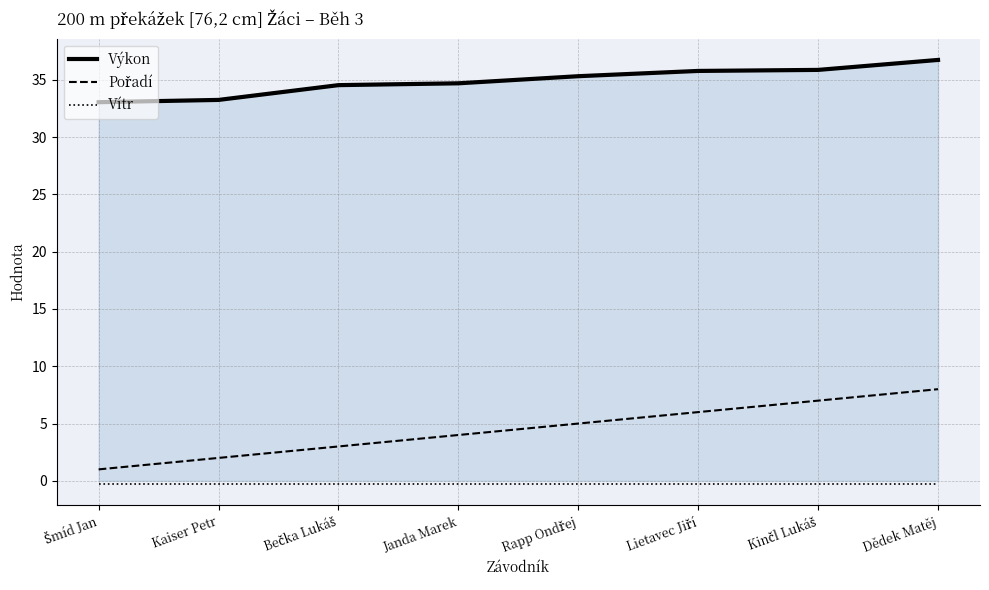

True or false: Vítr and Výkon intersect in this chart.

False